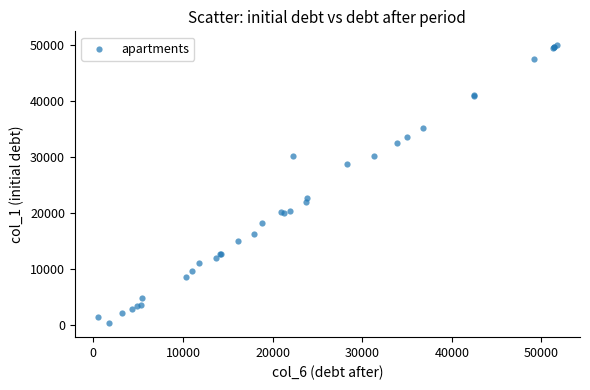

What Y value in the scatter plot is closest to 25191?

22762.9